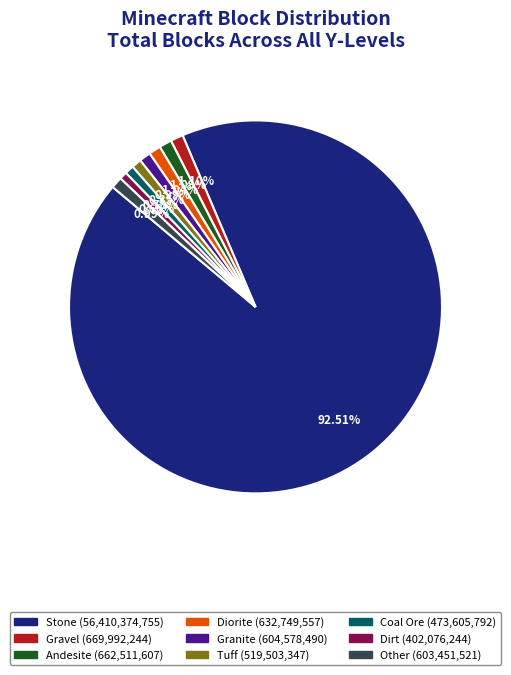

Does any single category account for the majority?

Yes